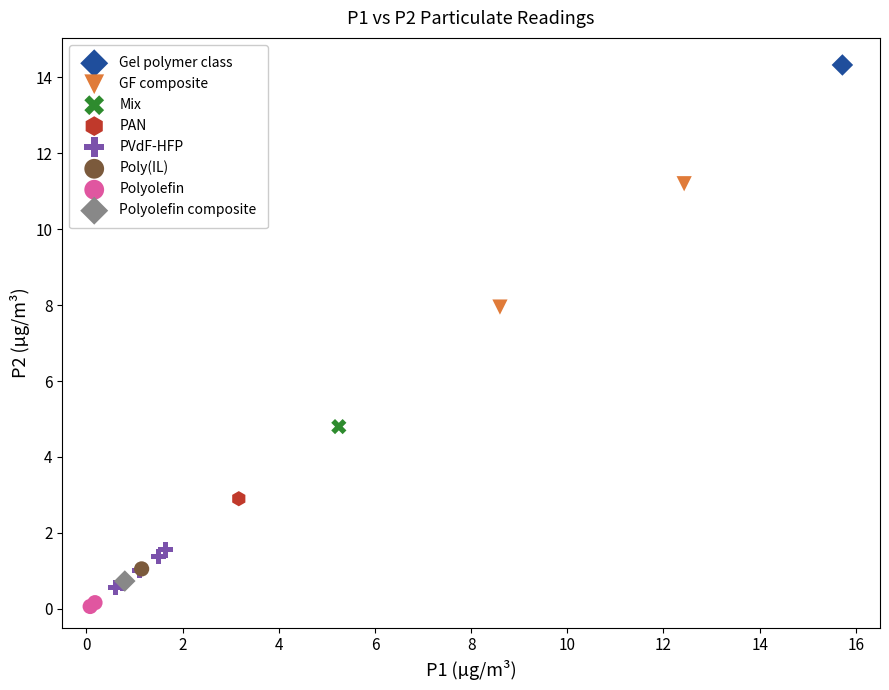

What are all the series names shown in the legend?

Gel polymer class, GF composite, Mix, PAN, PVdF-HFP, Poly(IL), Polyolefin, Polyolefin composite